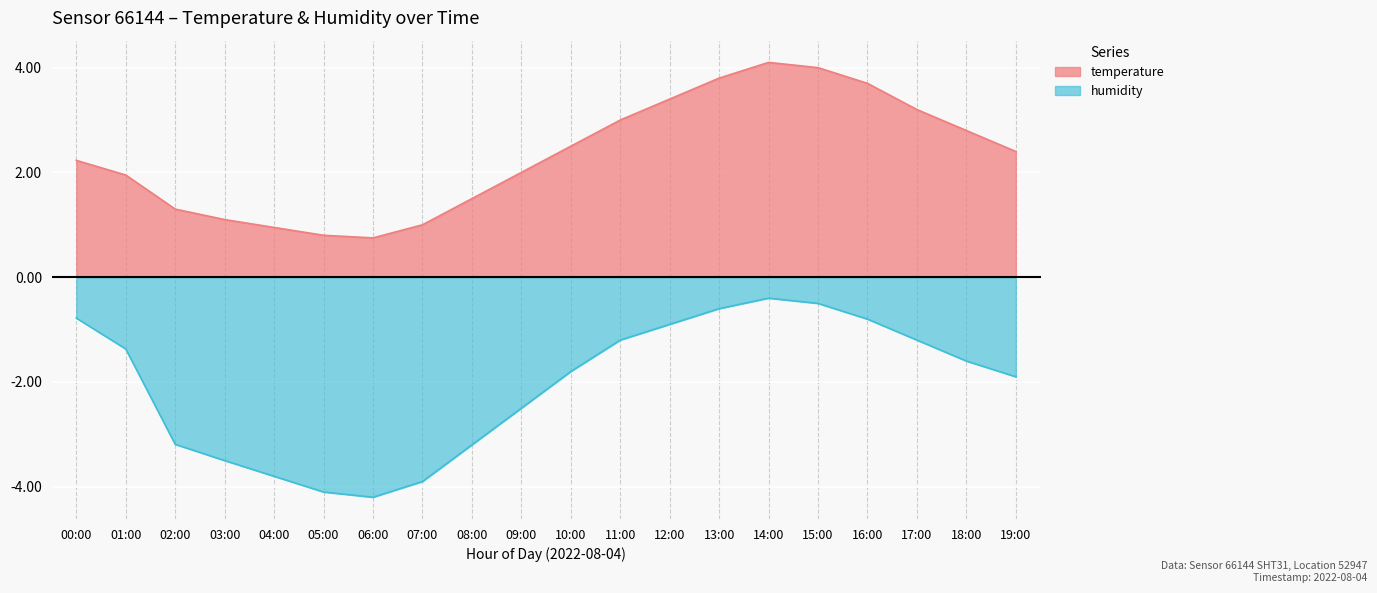

What is the difference between the temperature values at 05:00 and 03:00?

0.3